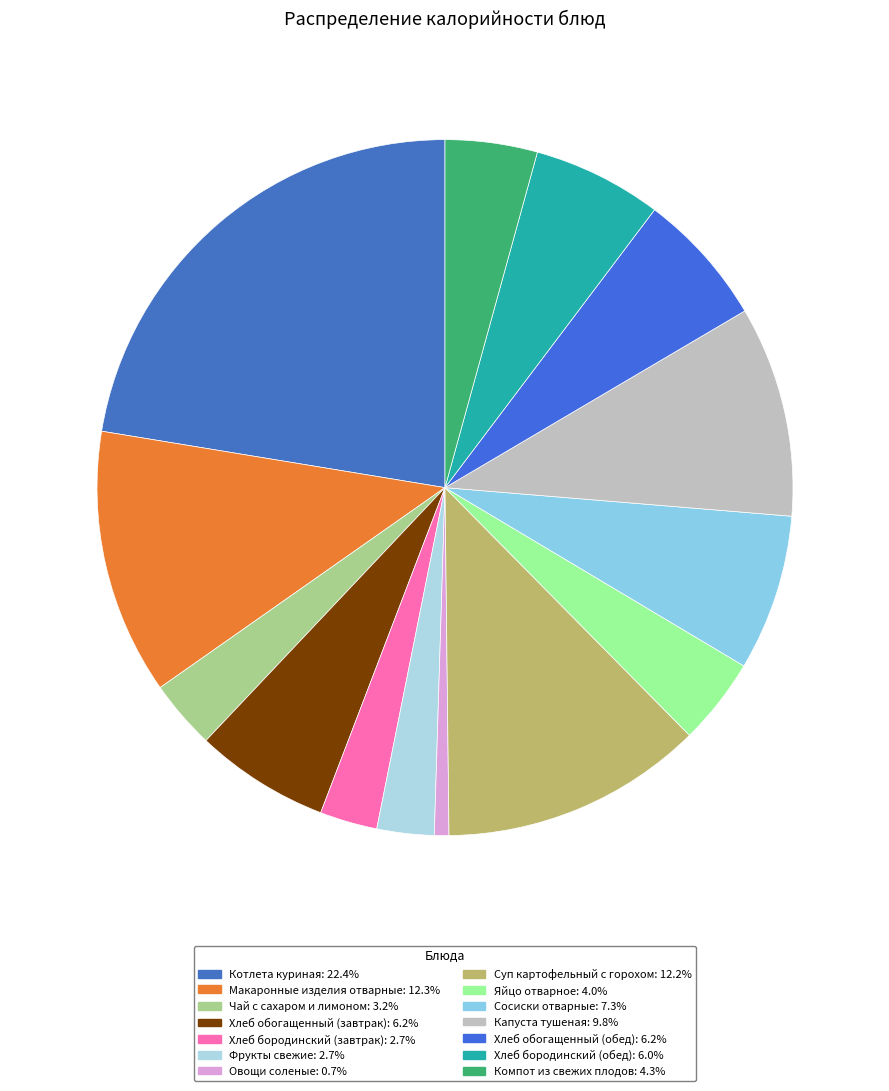

Rank the categories by value from lowest to highest.

Овощи соленые, Фрукты свежие, Хлеб бородинский (завтрак), Чай с сахаром и лимоном, Яйцо отварное, Компот из свежих плодов, Хлеб бородинский (обед), Хлеб обогащенный (завтрак), Хлеб обогащенный (обед), Сосиски отварные, Капуста тушеная, Суп картофельный с горохом, Макаронные изделия отварные, Котлета куриная